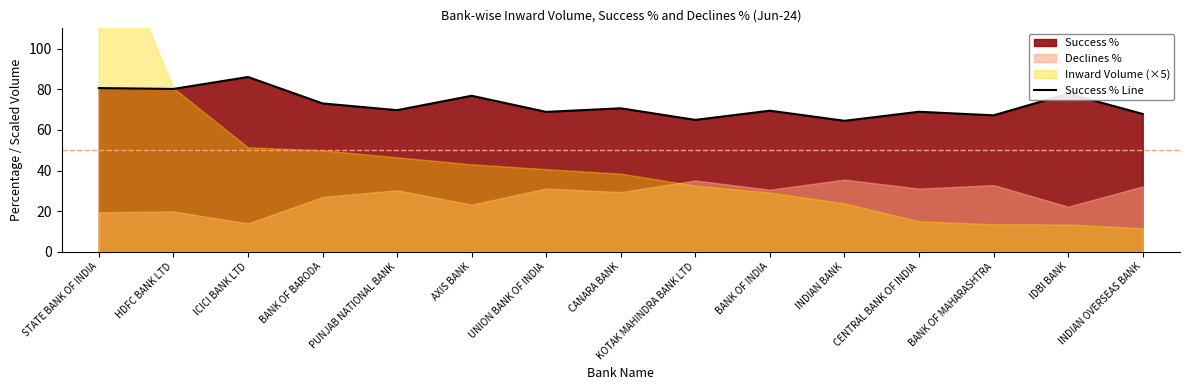

Reading left to right, list all the values displayed in this chart.

80.6	80.2	86.0	73.0	69.7	76.8	68.9	70.6	64.9	69.5	64.5	68.9	67.2	77.8	67.8